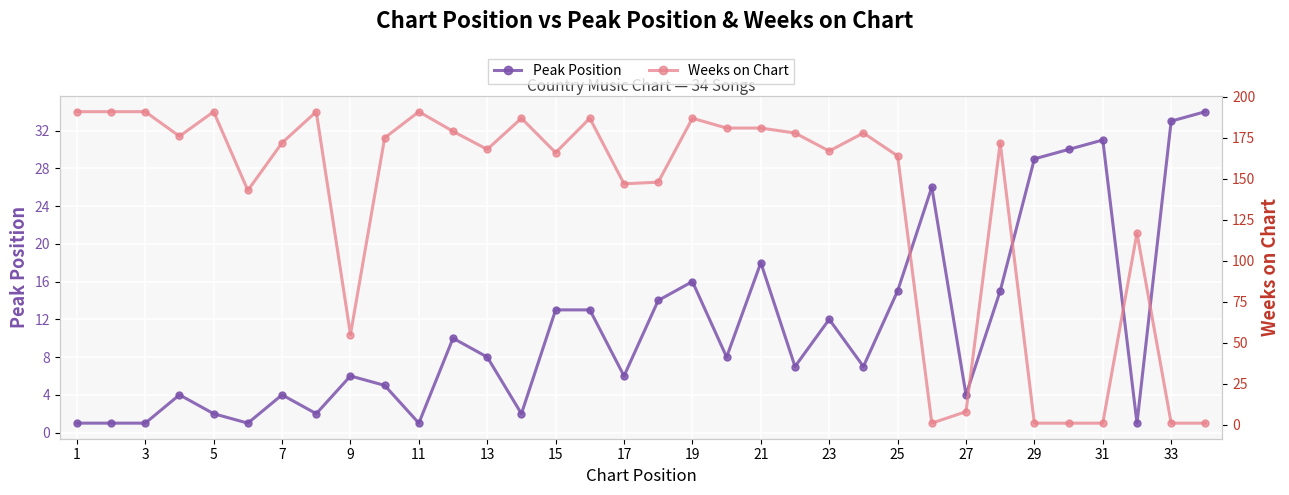

True or false: Peak Position has more than 0 interior local peaks.

True